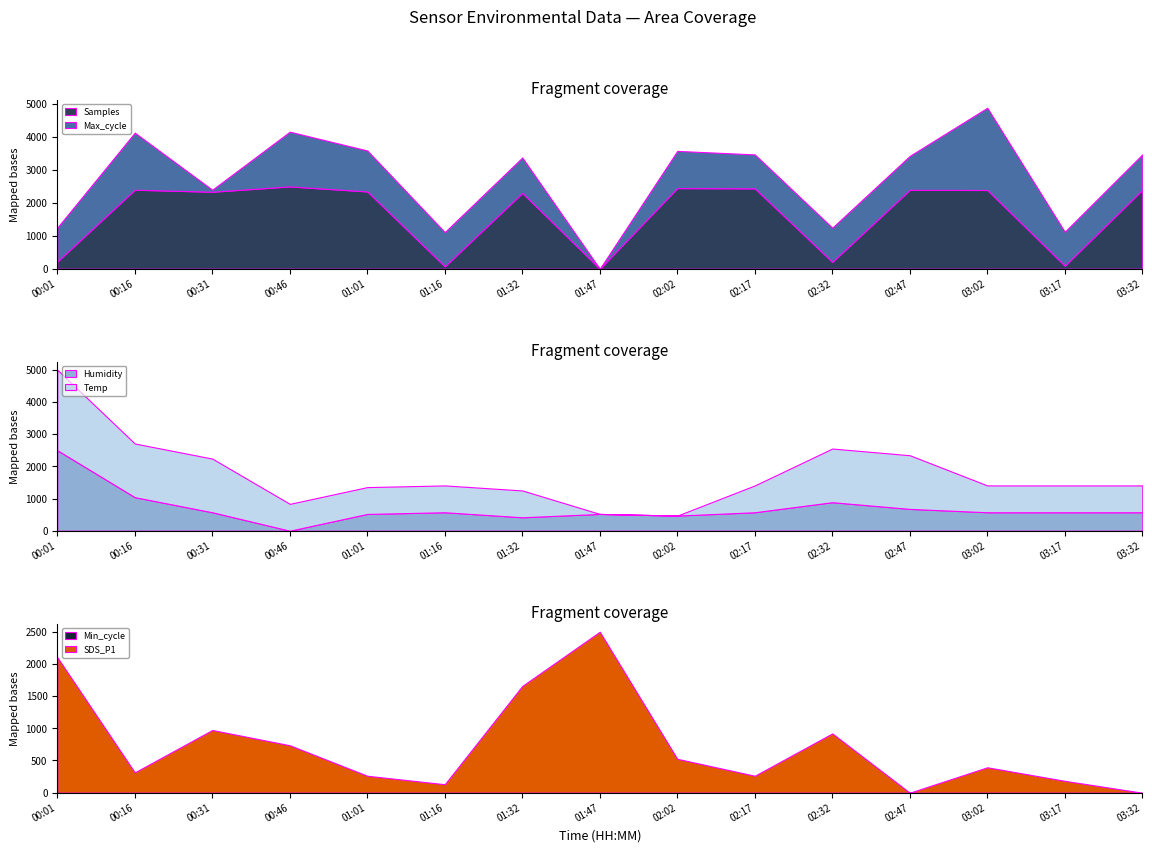

The value of Samples at 00:31 is 2338.3. True or false?

True